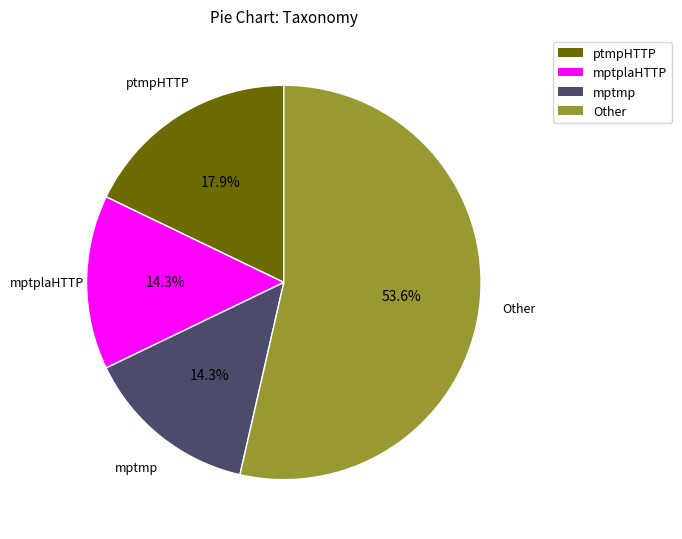

Does any single category account for the majority?

Yes